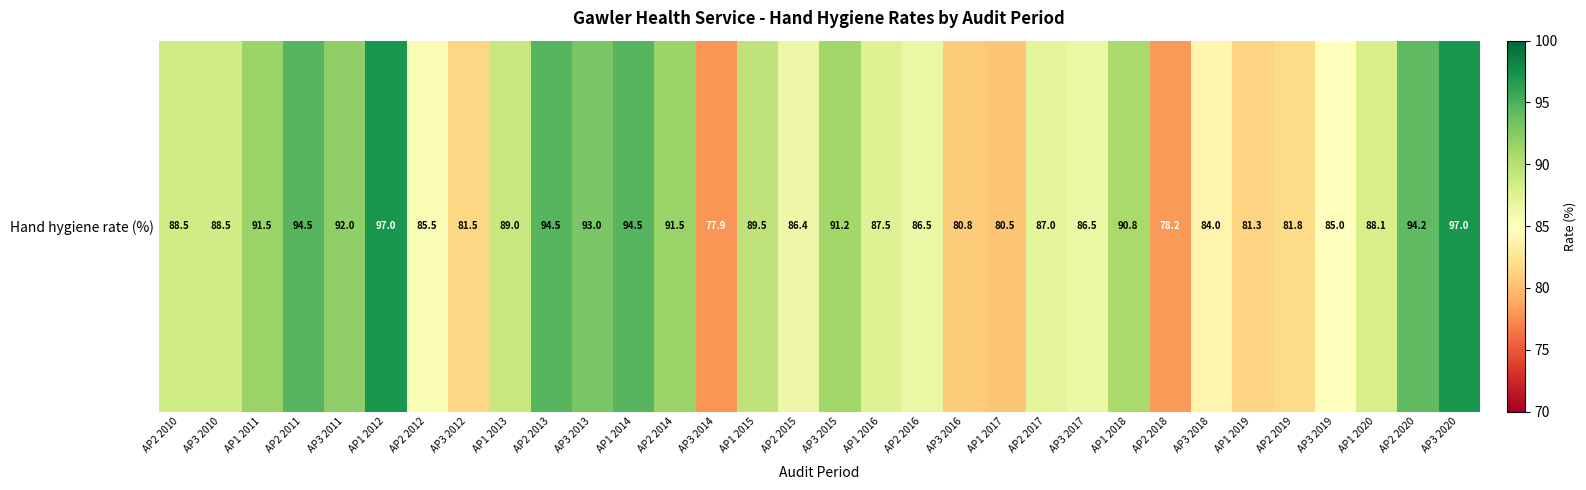

What is the greatest value displayed?

97.0